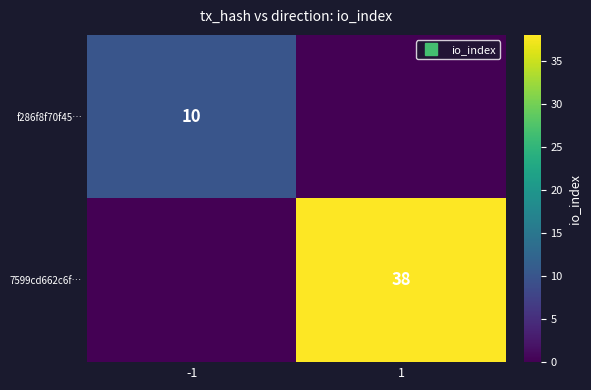

How many 7599cd662c6f… values are between 0 and 38?

2